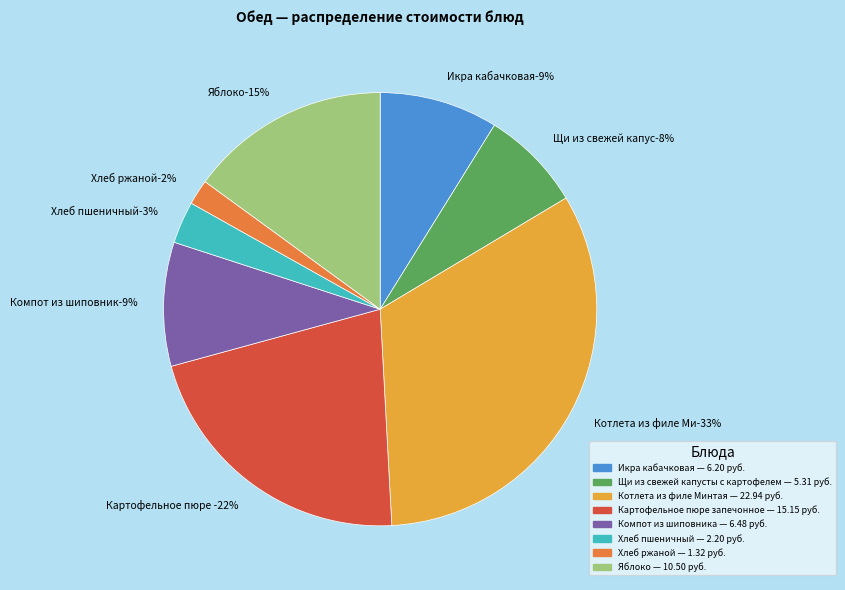

To the nearest percent, what percentage of the pie is Хлеб пшеничный?

3%